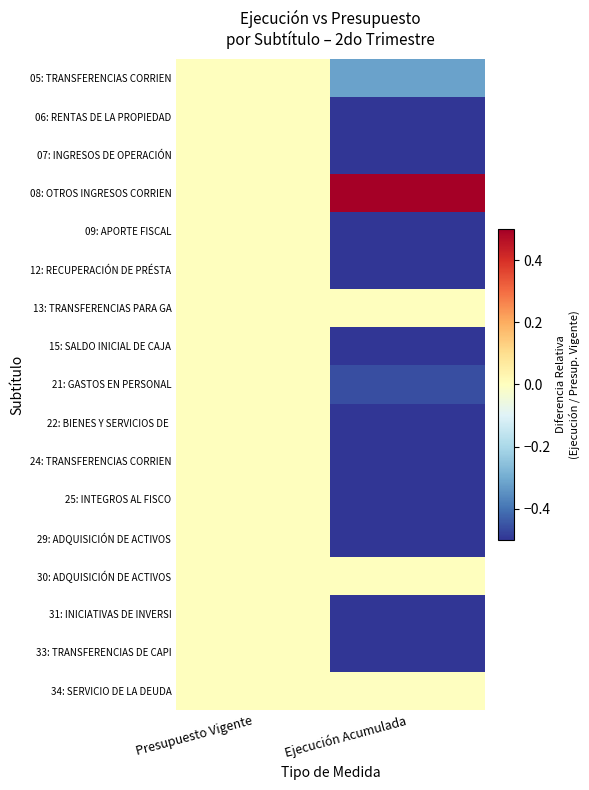

What is the difference between the highest and lowest values at Ejecución Acumulada?

1.8